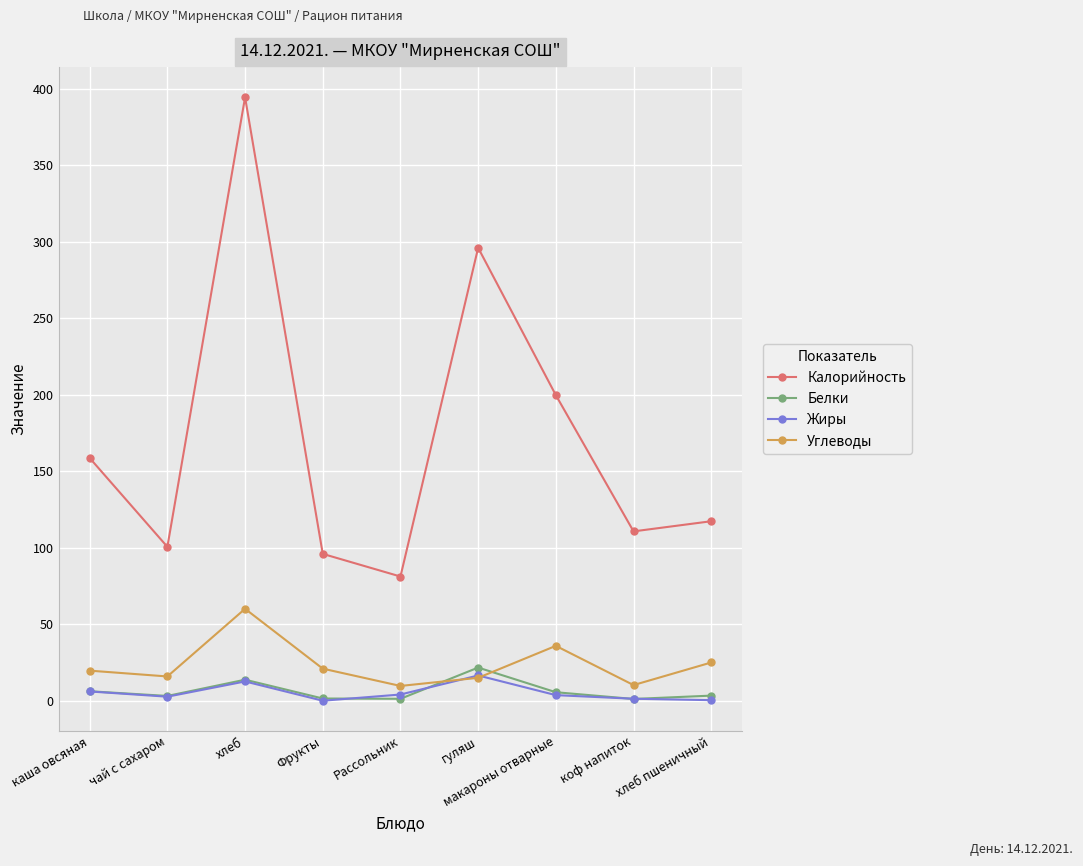

Between which two adjacent categories do Углеводы and Жиры first intersect?

Рассольник and гуляш